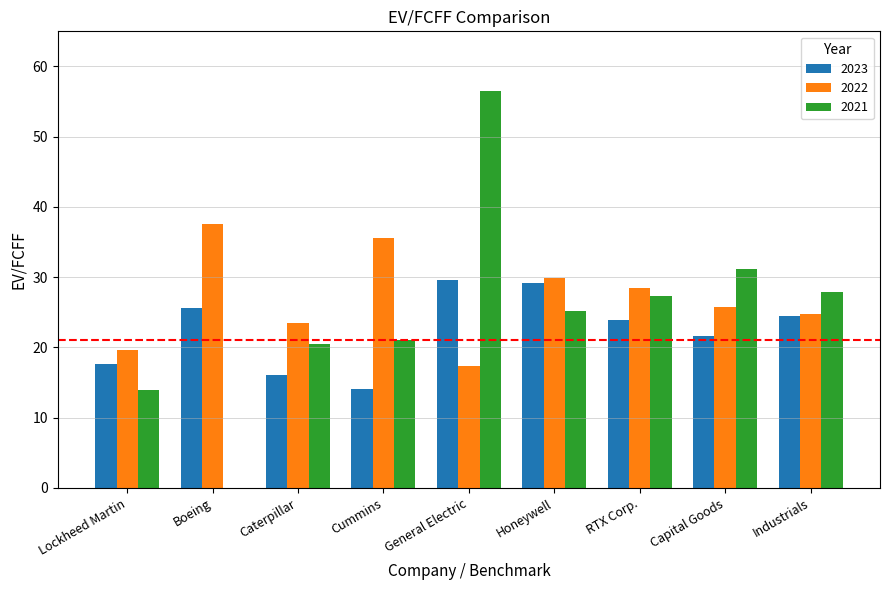

Read the 2023 value at RTX Corp..

23.9